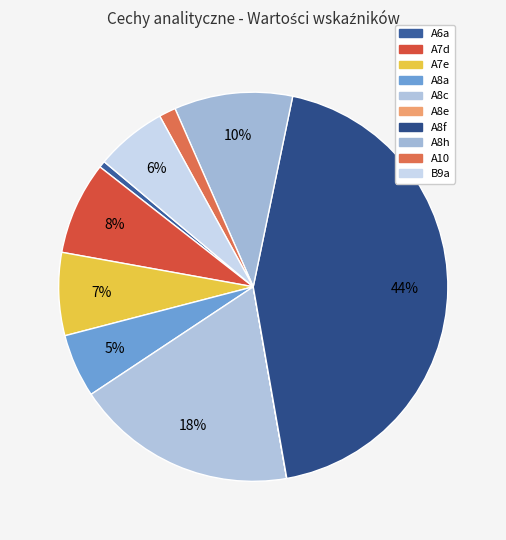

The A6a slice represents 1% of the pie. True or false?

True